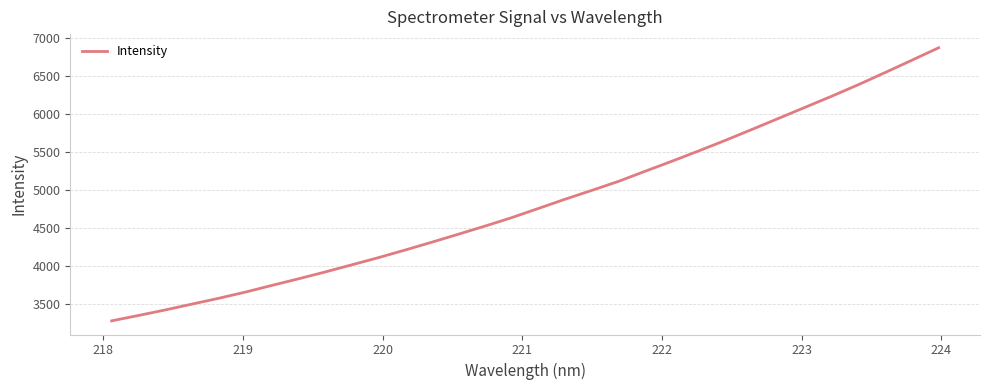

What is the difference between the maximum and minimum values?

3587.5